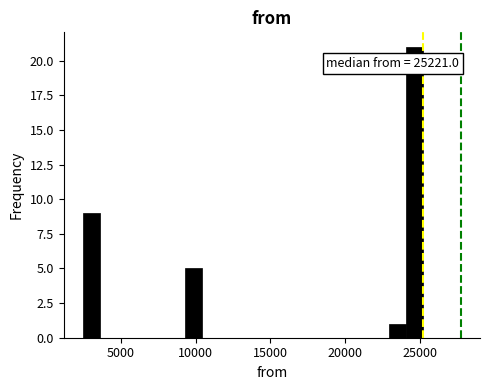

Read against the x-axis, roughly where is the centre of the tallest bar?

24500